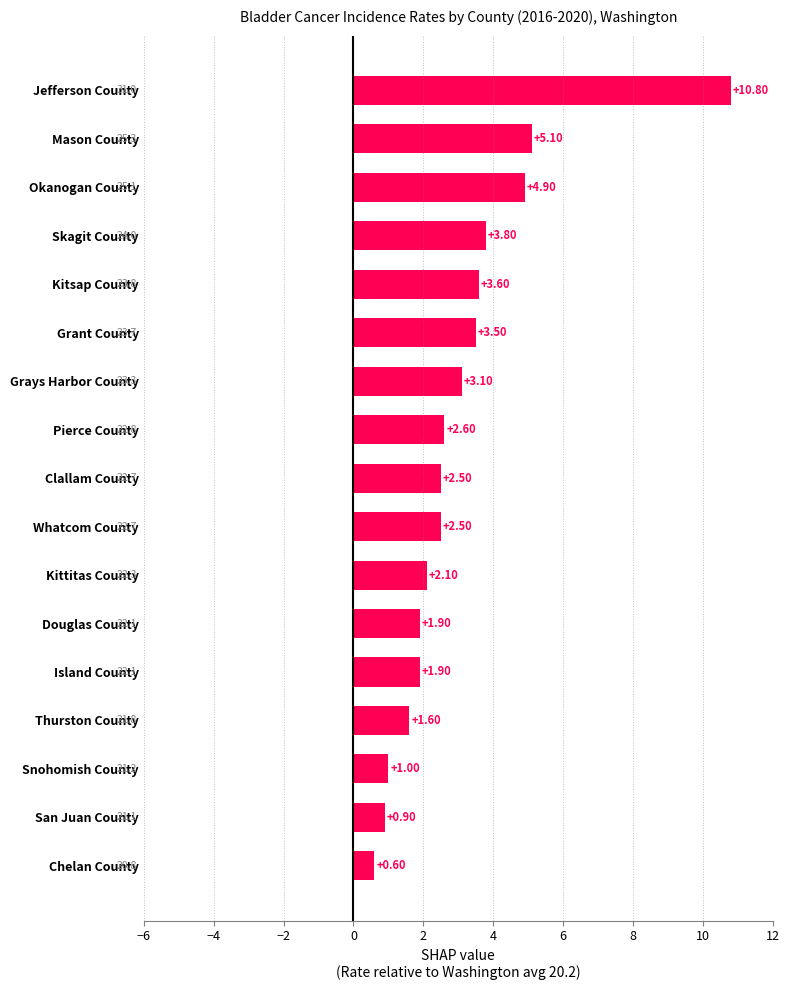

Approximately how many times larger is the value at Grays Harbor County compared to Pierce County?

1.2